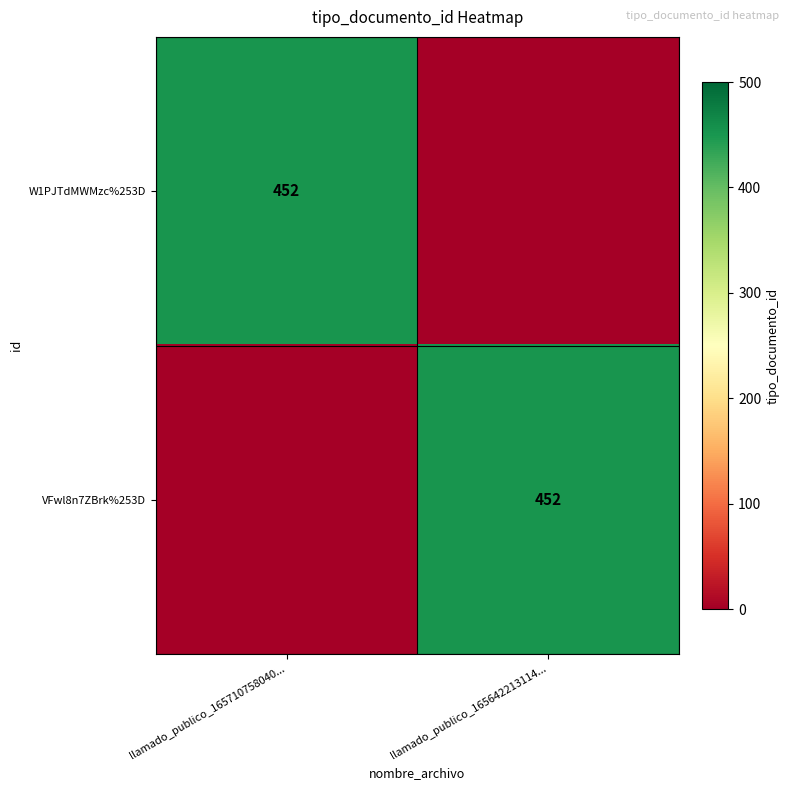

The value of W1PJTdMWMzc%253D at llamado_publico_165710758040... is 452. True or false?

True